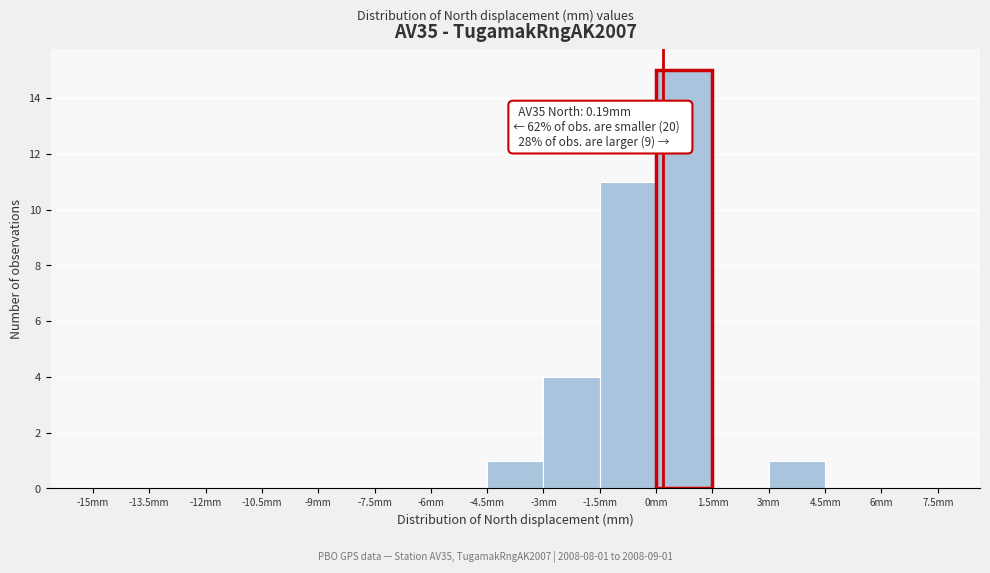

Over which range of the x-axis is the bar tallest?

0.0 to 1.5